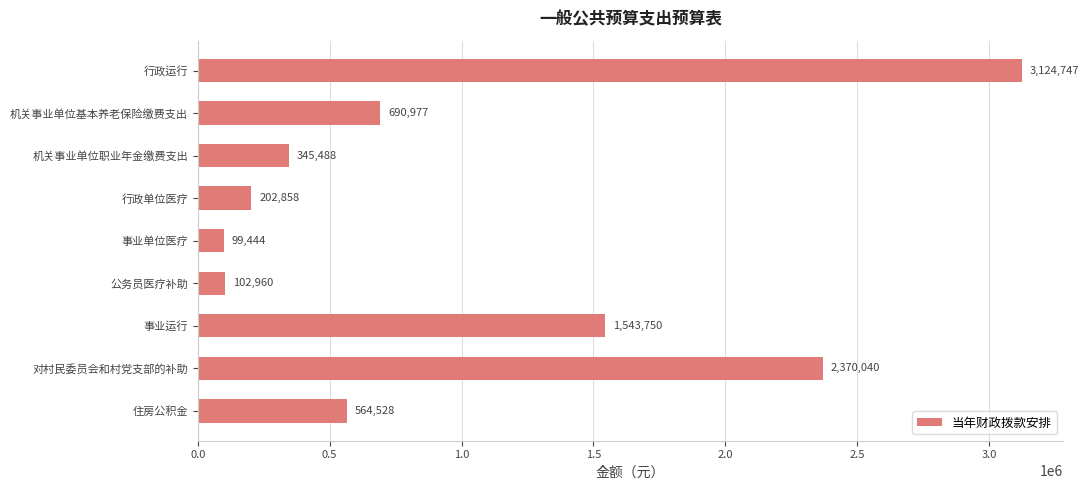

What is the greatest value displayed?

3124747.4